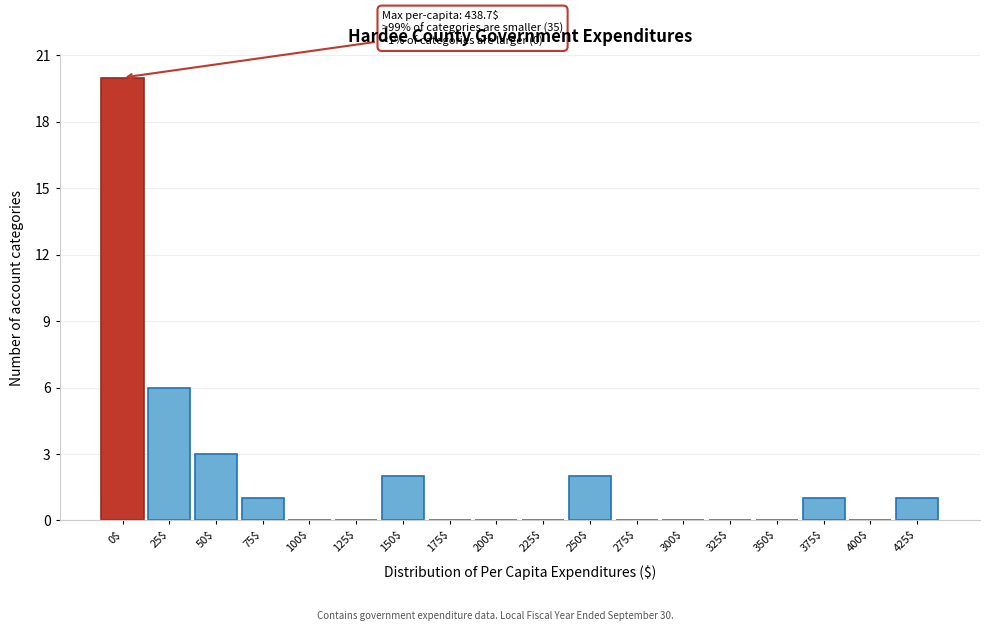

At which label is the value closest to 10?

25$